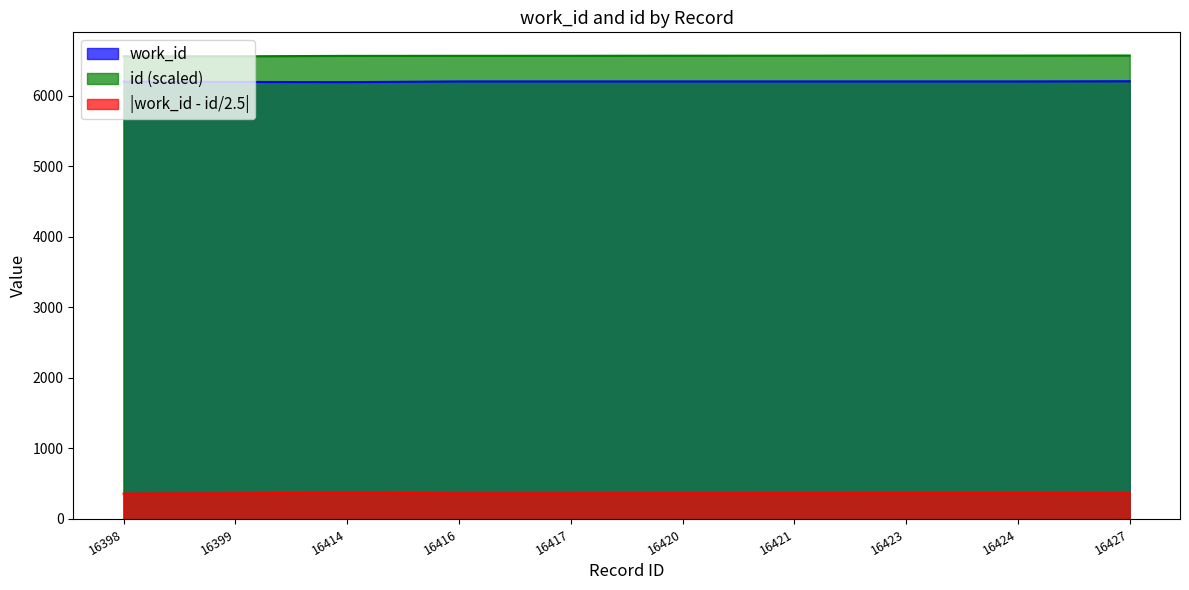

What is the lowest value of the work_id series?

6193.0